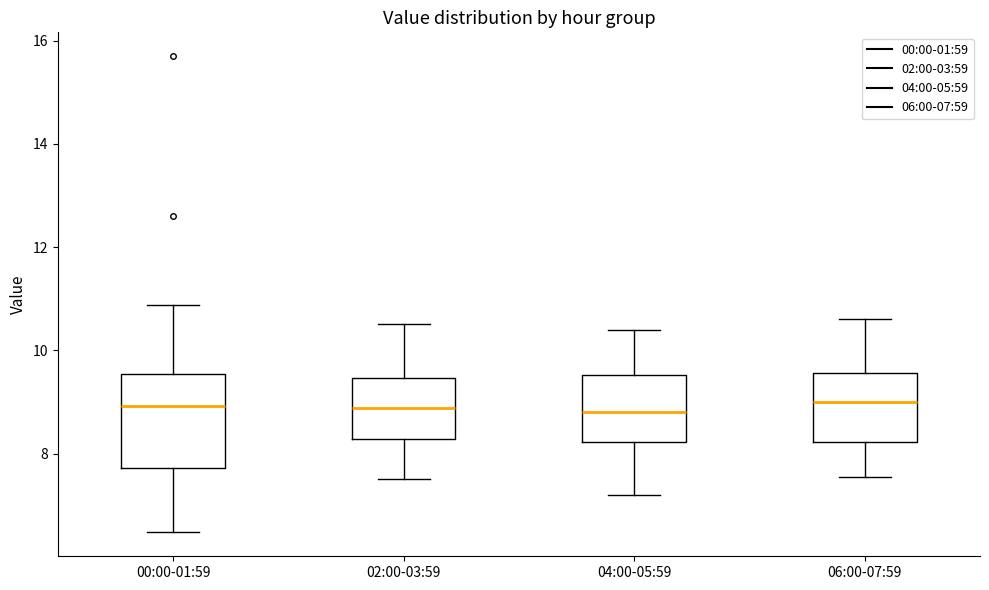

Reading left to right, transcribe this box plot: for each box, give where its median line is, the range the box spans, and where its two whiskers end, as read against the y-axis. The values are not printed on the chart, so give them approximately, as read against the axis.

00:00-01:59: median 9.0, box 7.8 to 9.6, whiskers 6.4 to 10.8
02:00-03:59: median 8.8, box 8.2 to 9.4, whiskers 7.6 to 10.6
04:00-05:59: median 8.8, box 8.2 to 9.6, whiskers 7.2 to 10.4
06:00-07:59: median 9.0, box 8.2 to 9.6, whiskers 7.6 to 10.6